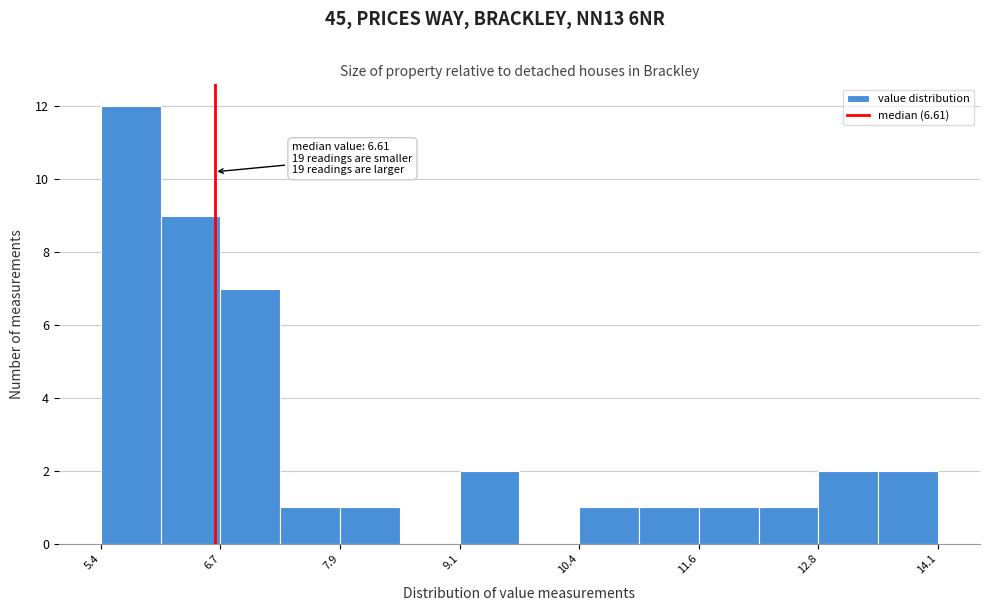

Around what value on the x-axis is the tallest bar? Give the approximate position of its centre, as read against the axis.

5.8